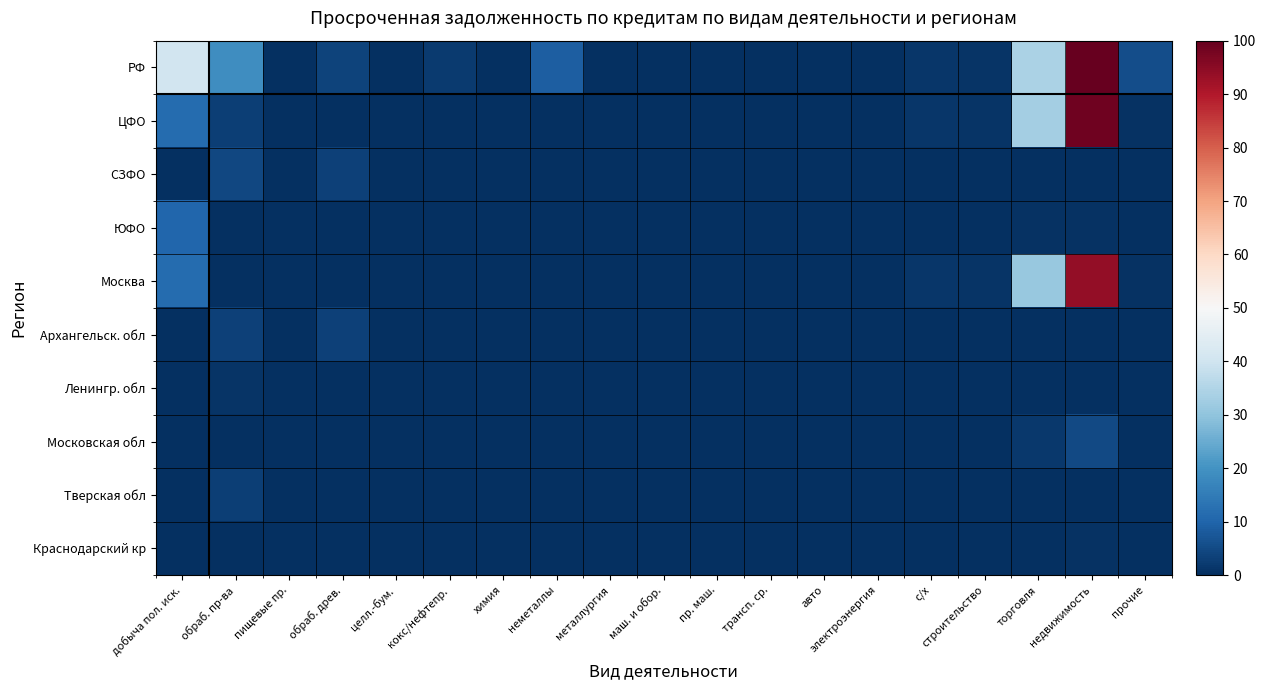

Which series has the widest spread of values?

РФ